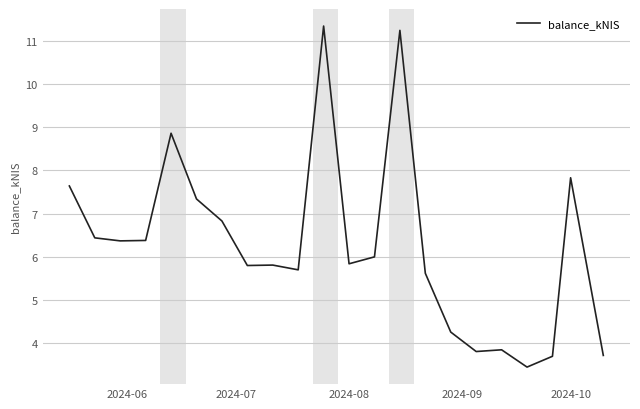

What is the smallest value displayed?

3.5